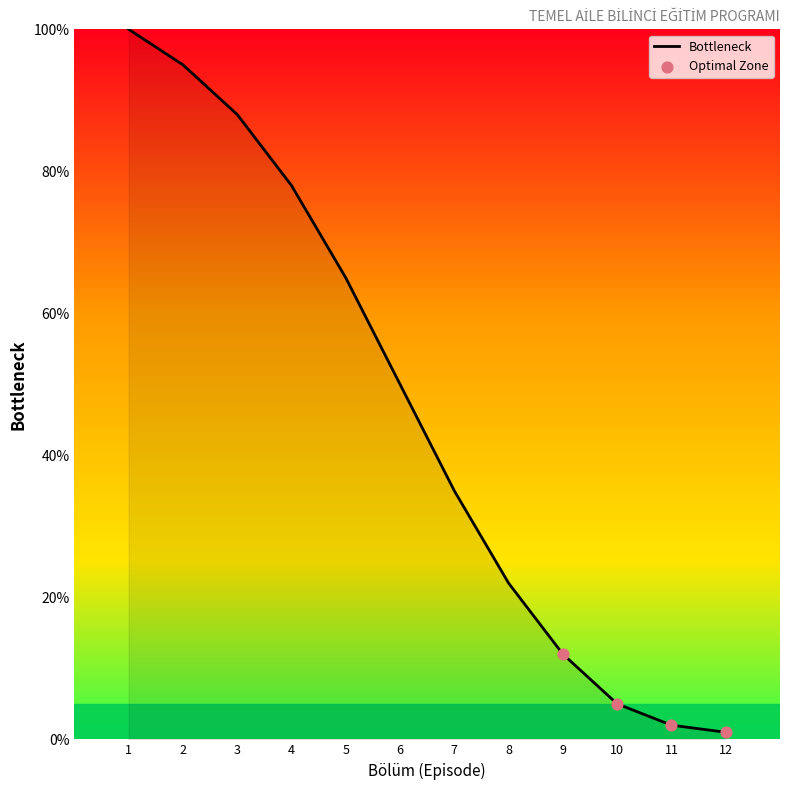

Approximately how many times larger is the value at 6 compared to 5?

0.8